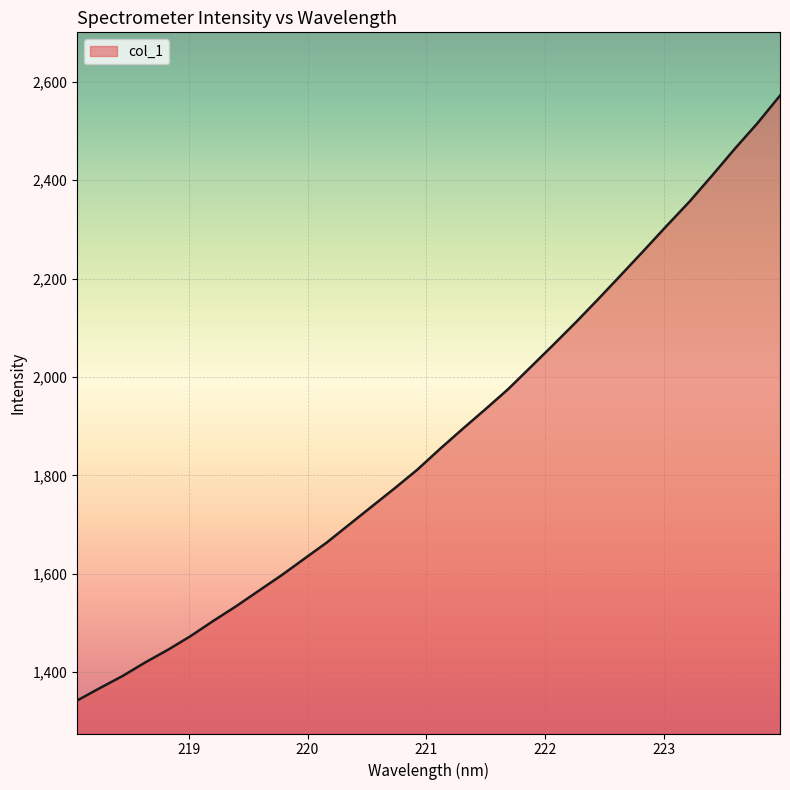

How many lines are shown in the chart?

1